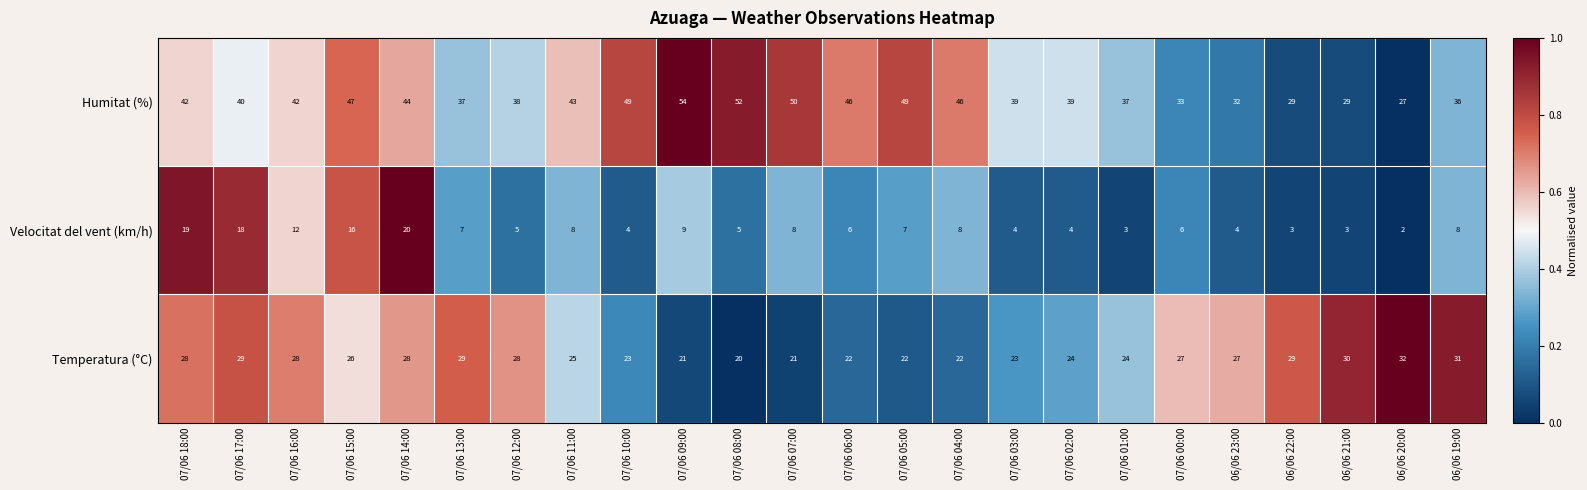

What is the difference between the Humitat (%) values at 06/06 23:00 and 07/06 11:00?

11